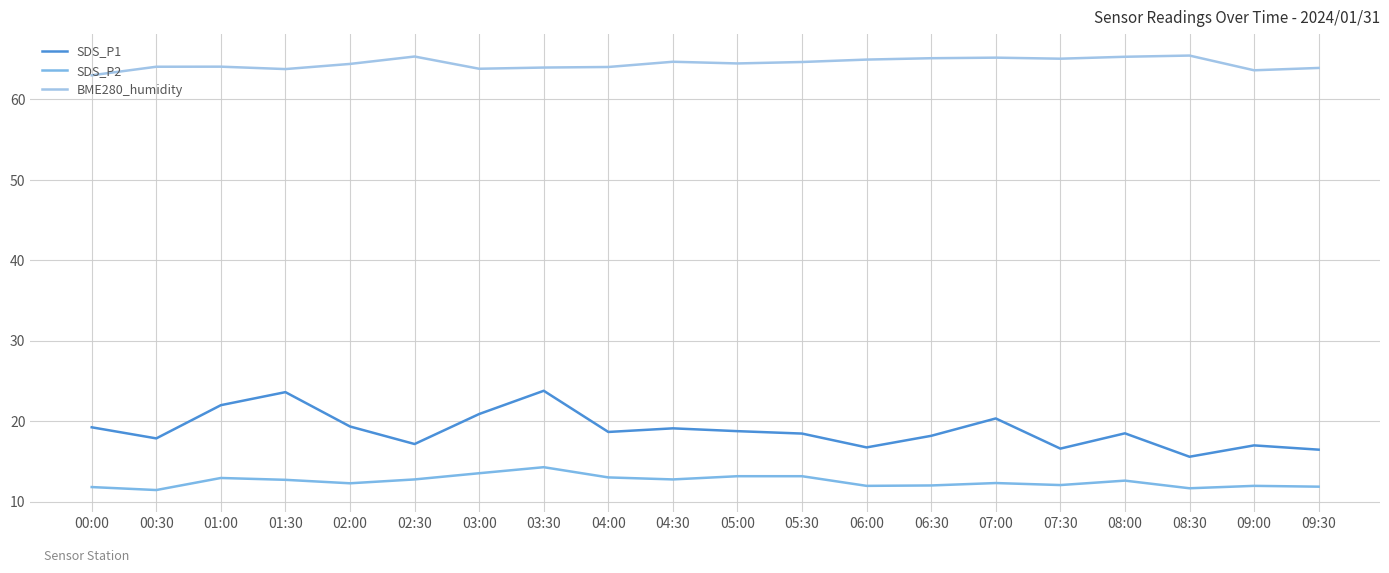

What is the difference between the maximum and minimum values in the SDS_P1 series?

8.2